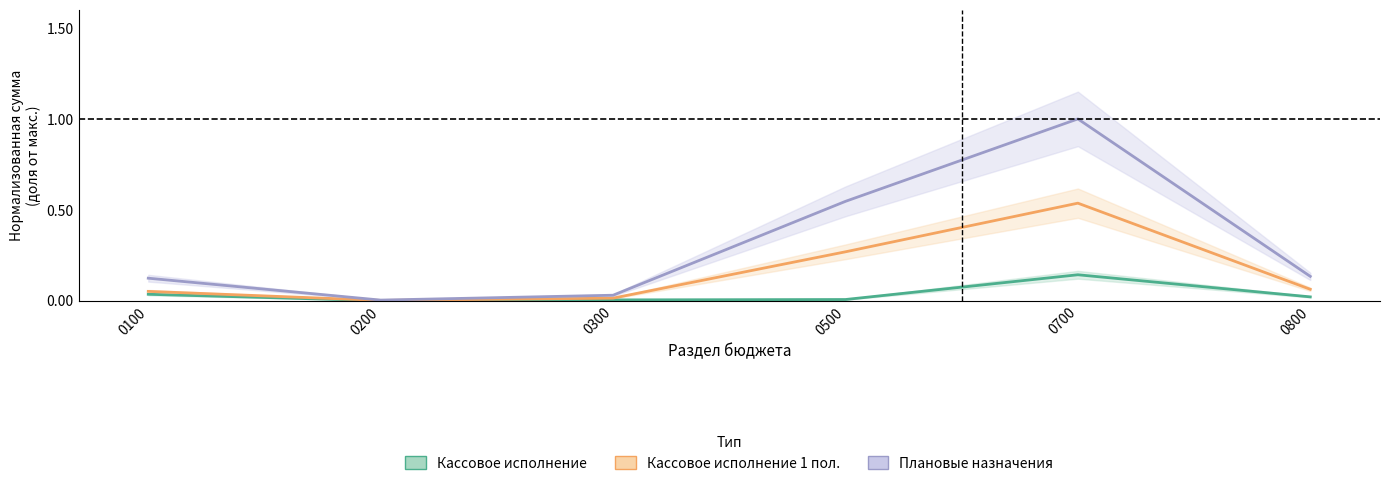

At 0800, list the series in order from largest to smallest.

Уточненные плановые назначения (col_3), Кассовое исполнение 1 полугодие (col_6), Кассовое исполнение (col_2)